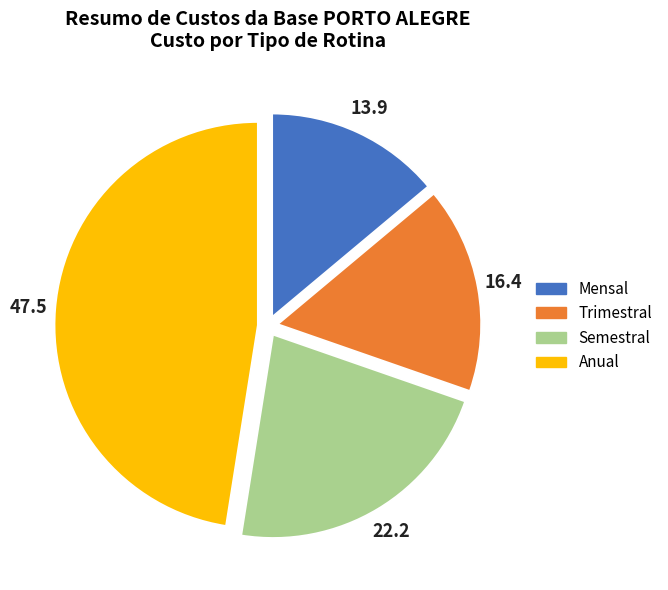

Which slice is the smallest?

Mensal